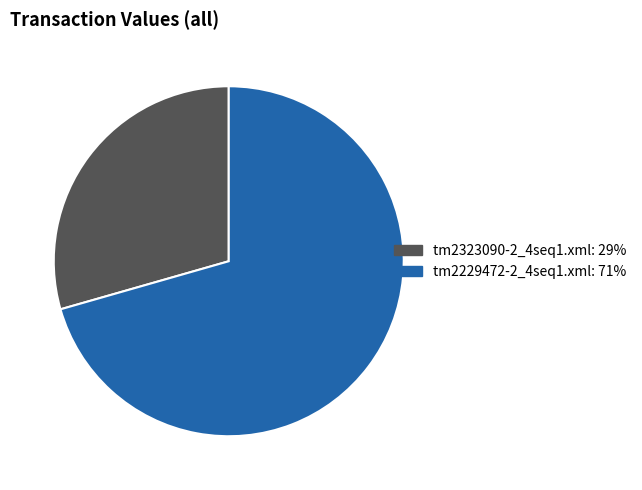

Approximately how many times larger is the value at tm2323090-2_4seq1.xml compared to tm2229472-2_4seq1.xml?

0.4